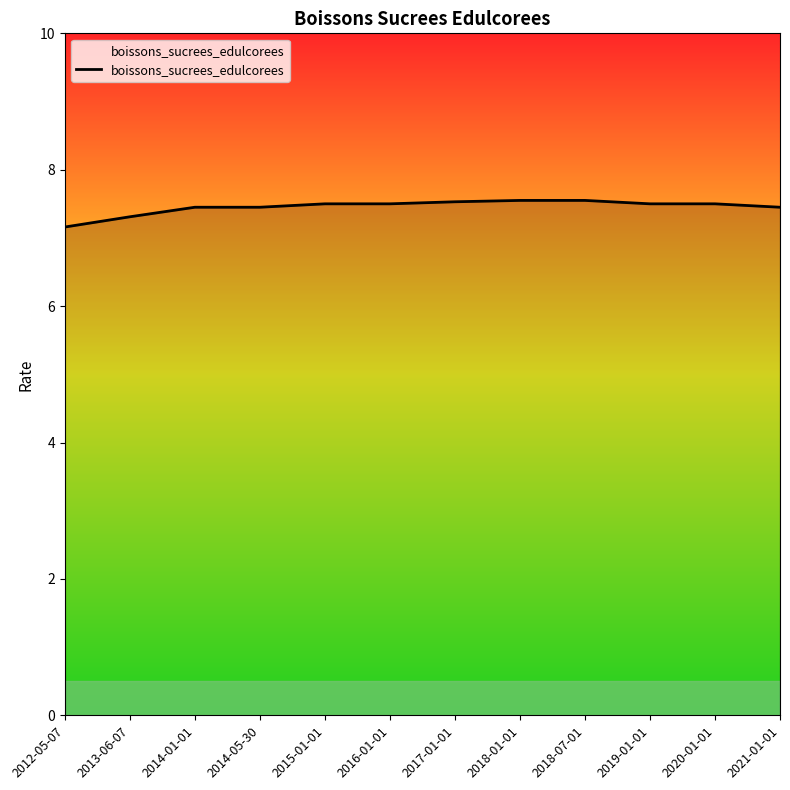

Is this an area chart (filled region under the line)?

No